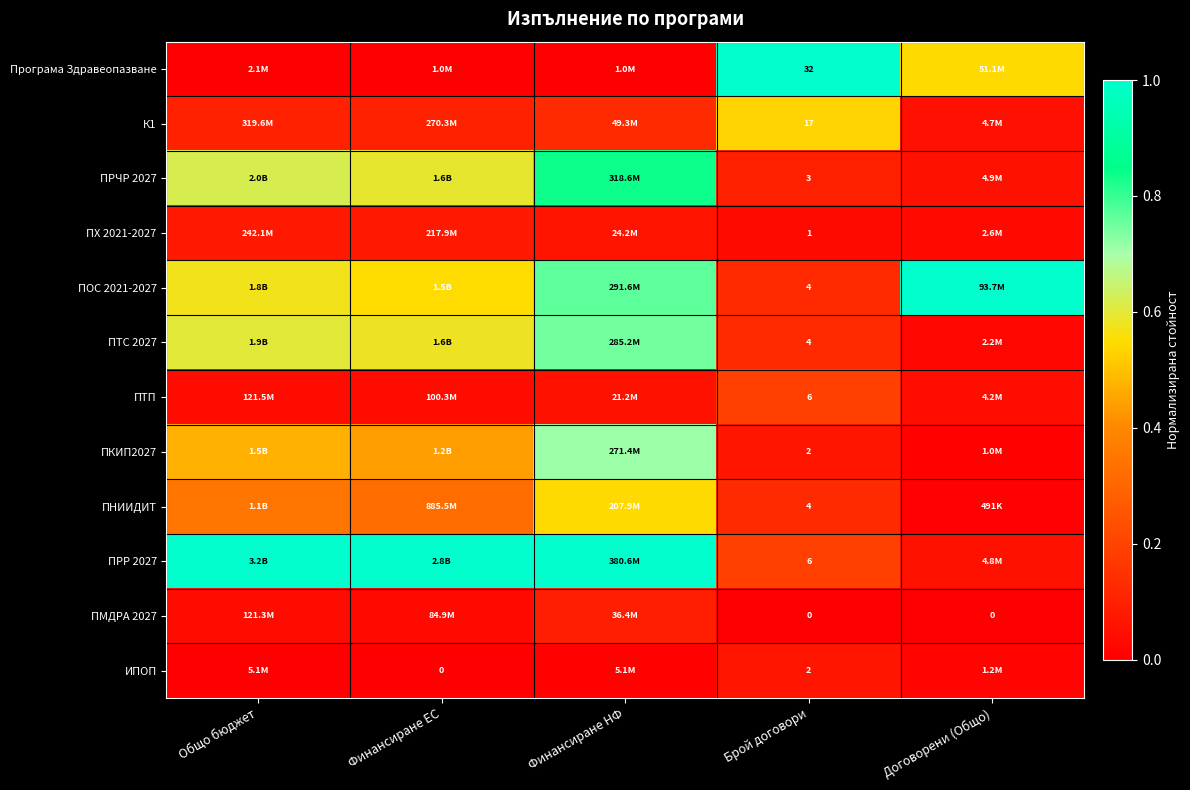

At which category is the sum across all series the highest?

Финансиране НФ